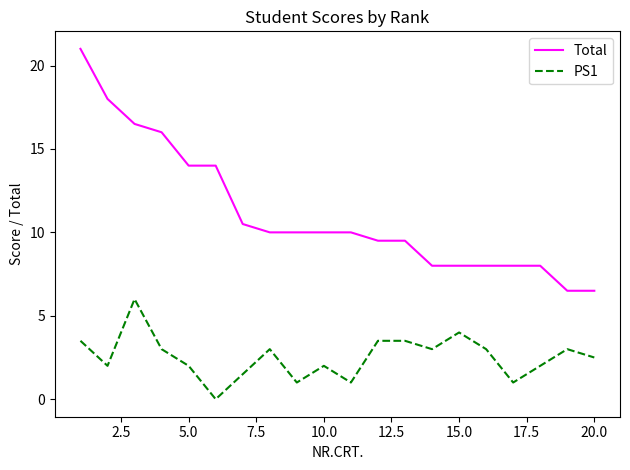

Rank the series by their average value, from lowest to highest.

PS1, Total